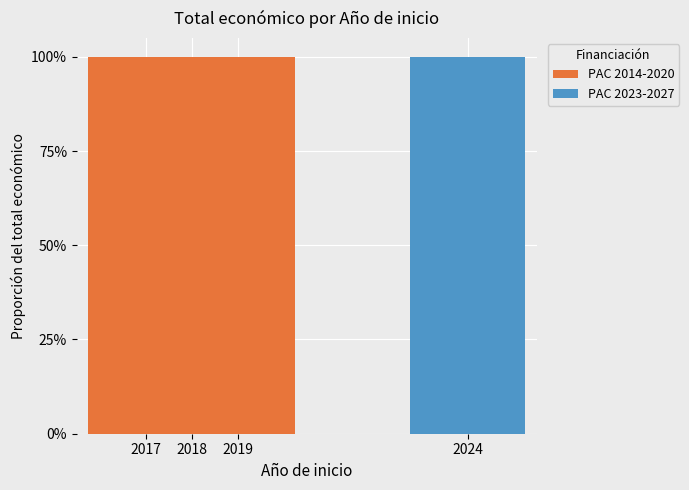

Are the bars horizontal?

No